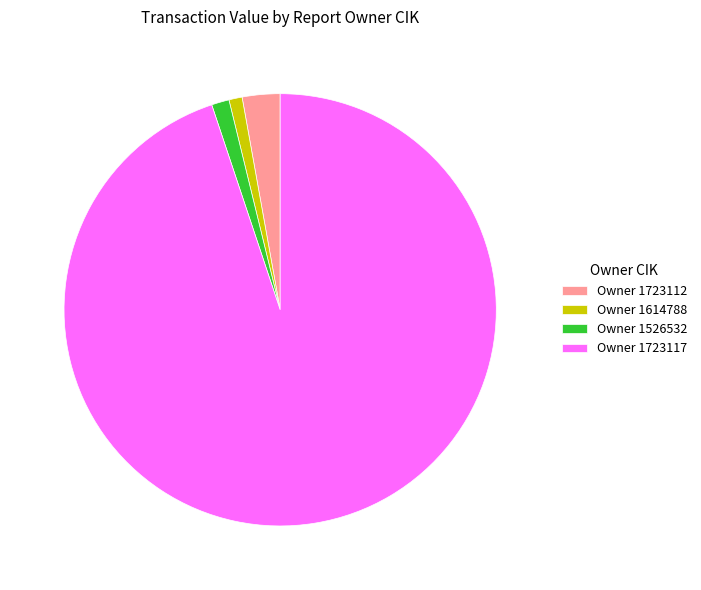

Between Owner 1723117 and Owner 1723112, which is larger?

Owner 1723117